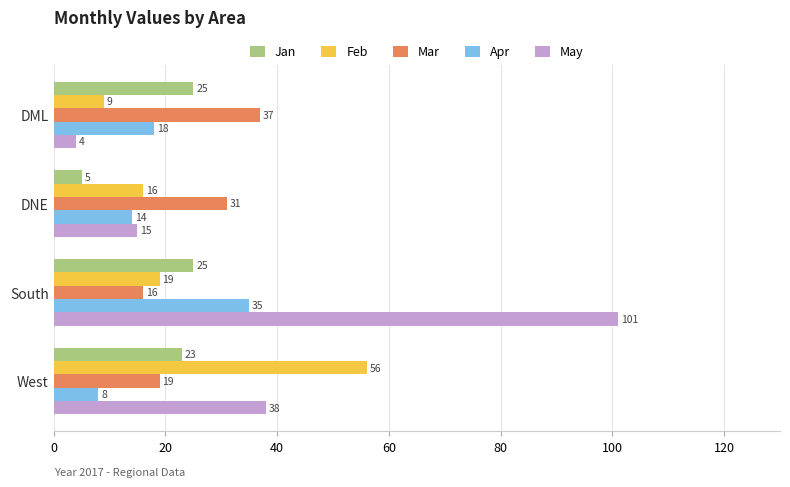

What is the spread (max minus min) of values at South?

85